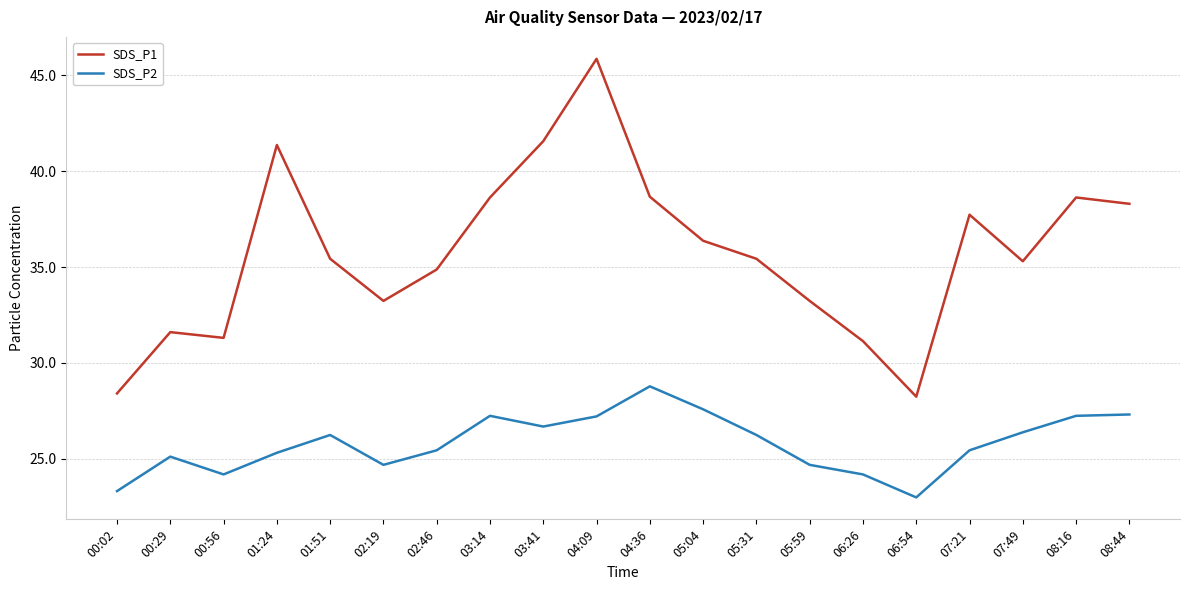

What is the total value across all series at 08:44?

65.6